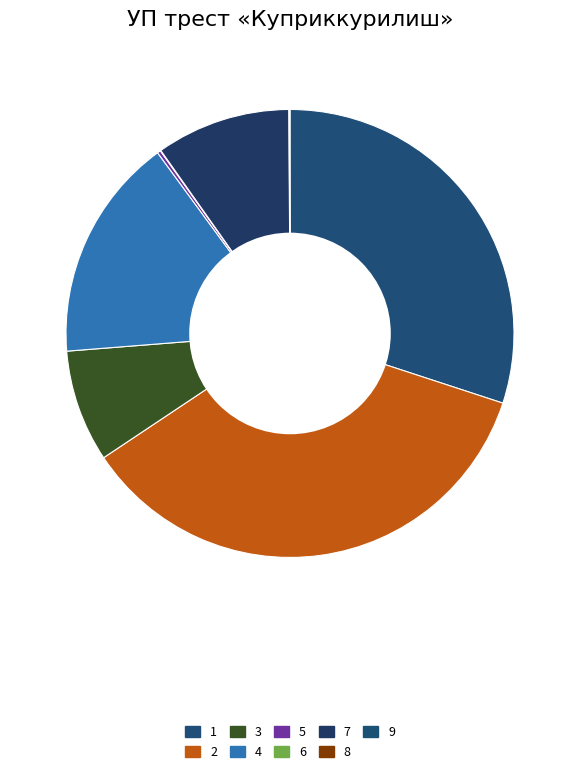

Count the number of slices in the pie.

9